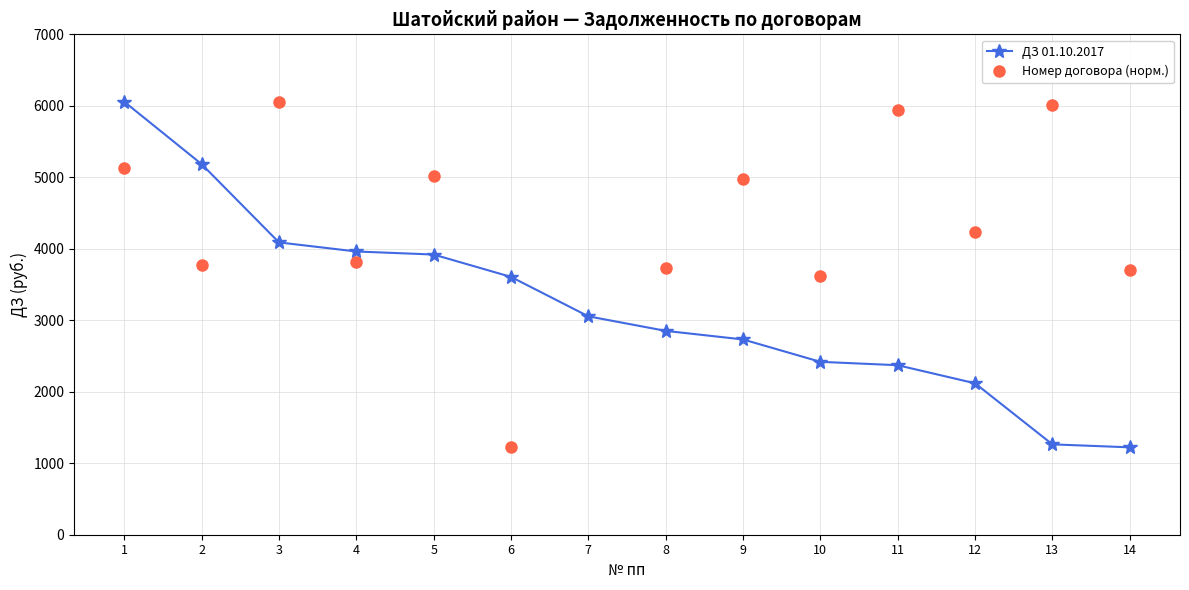

At which label does ДЗ 01.10.2017 first exceed 3055?

1